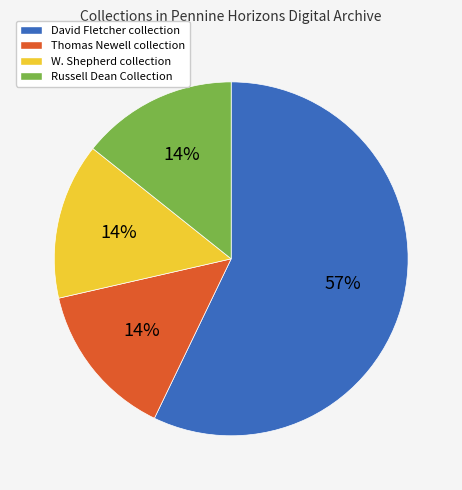

How many slices are in this pie chart?

4